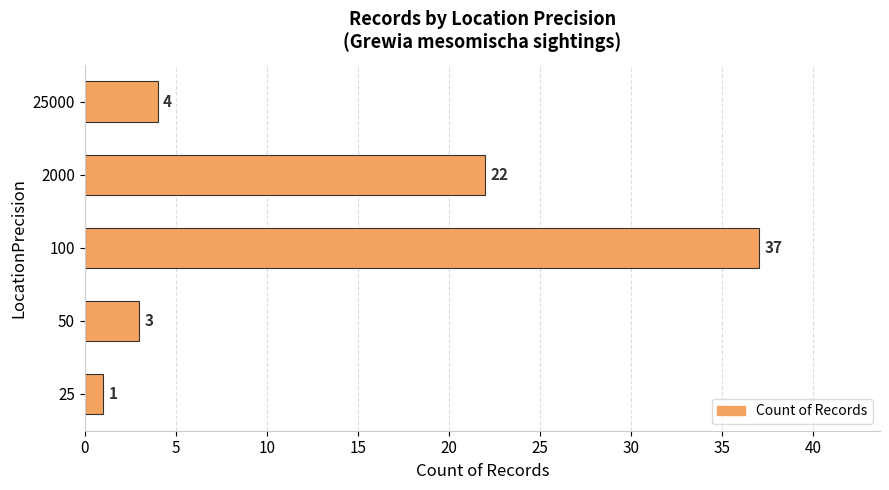

How many bars are there in total?

5